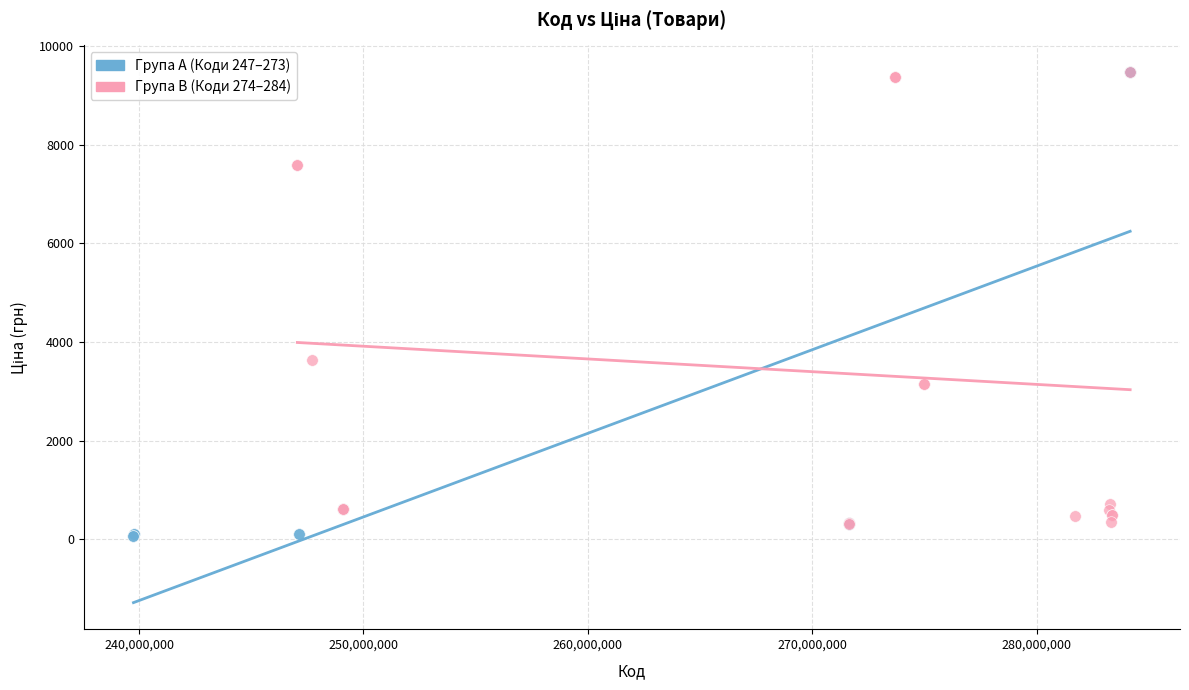

Which series has the largest Y range (max minus min)?

Група A (Коди 247–273)